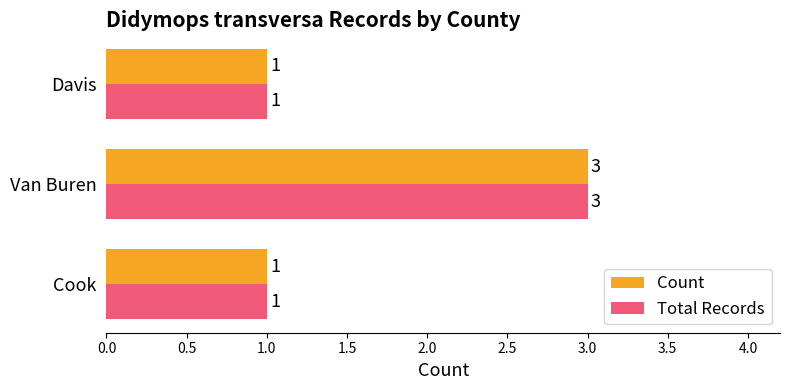

How many Total Records values are between 1 and 3?

3